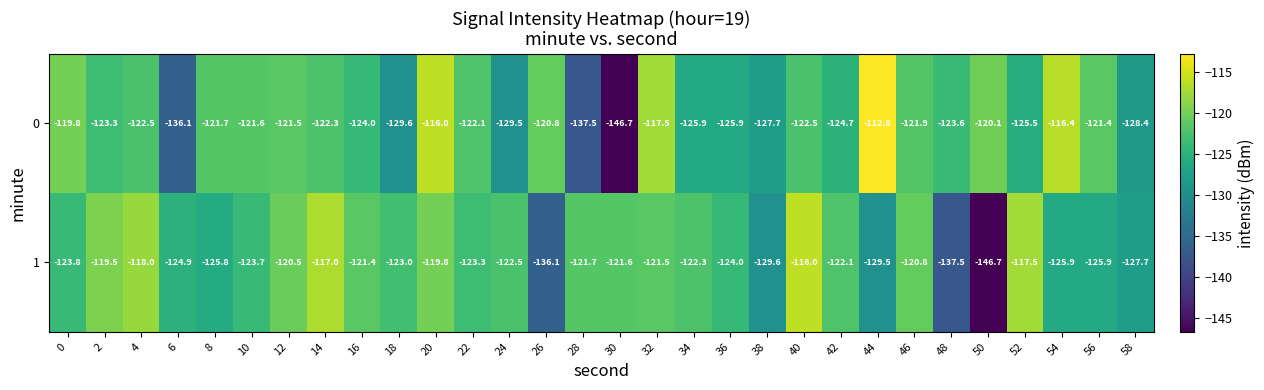

What is the sum of the 1 values at 50 and 0?

-270.5